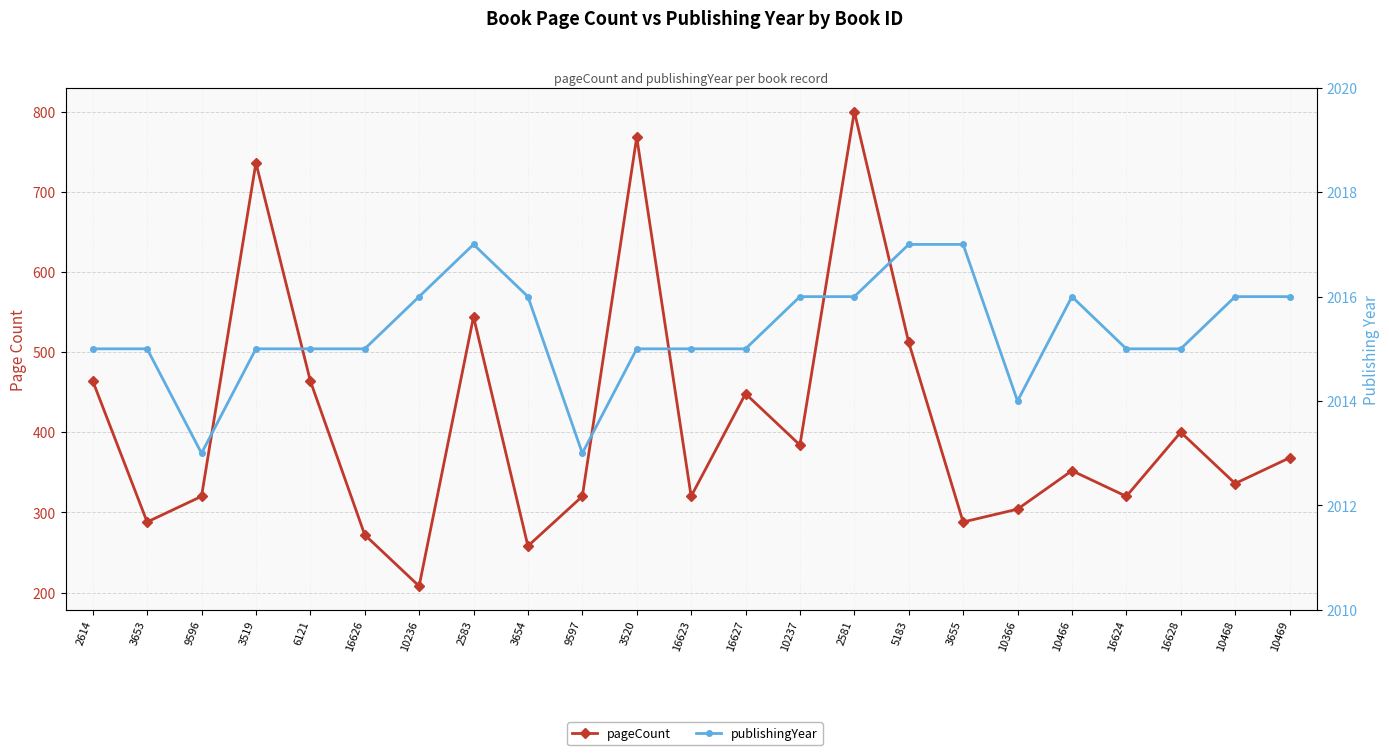

True or false: publishingYear has a value of 2017 at 5183.

True